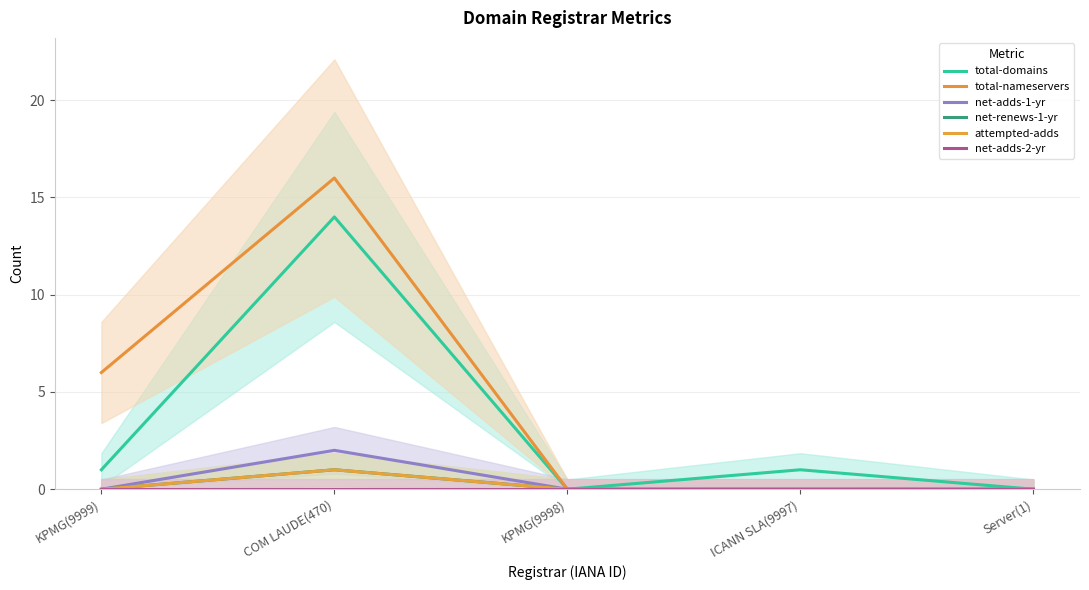

How many values in total-domains are above zero?

3